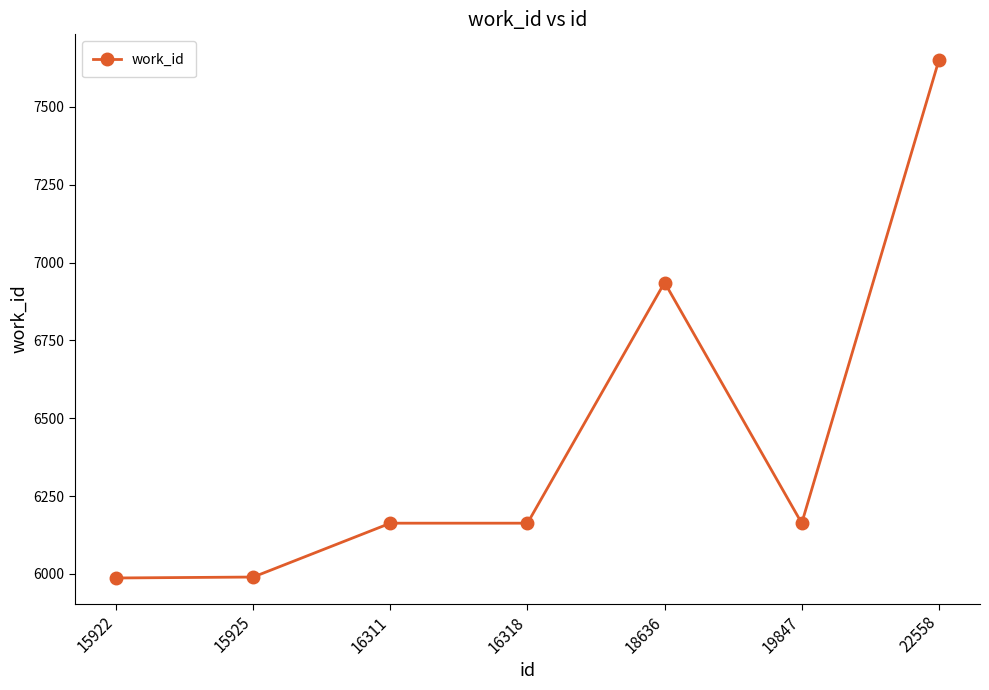

Count the number of data series in this chart.

1